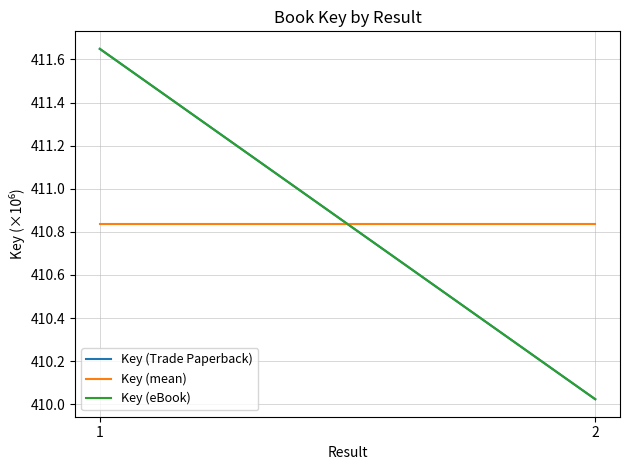

The Key (mean) series shows 410.8 at 2. True or false?

True